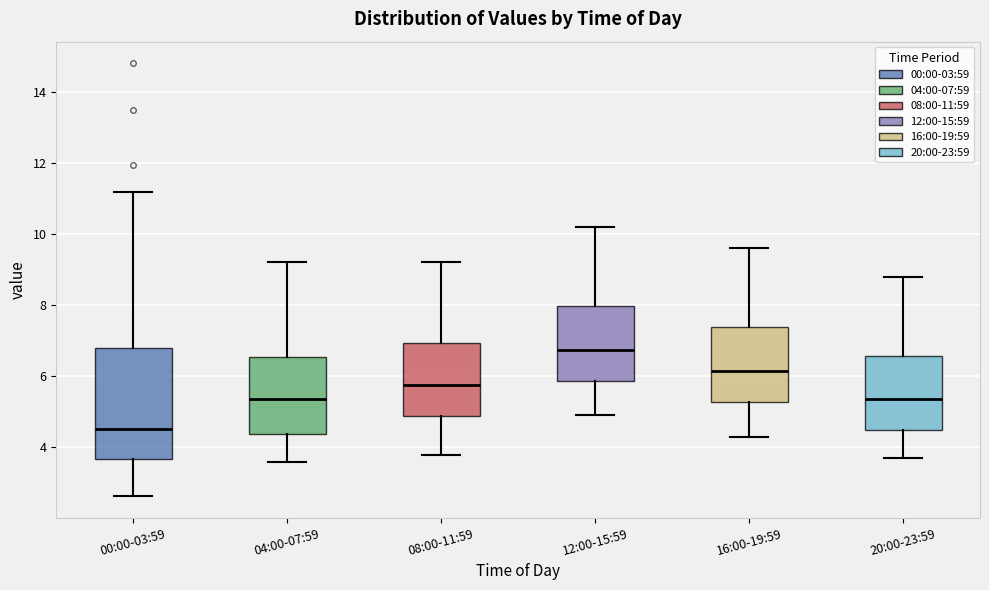

Reading left to right, transcribe this box plot: for each box, give where its median line is, the range the box spans, and where its two whiskers end, as read against the y-axis. The values are not printed on the chart, so give them approximately, as read against the axis.

00:00-03:59: median 4.6, box 3.6 to 6.8, whiskers 2.6 to 11.2
04:00-07:59: median 5.4, box 4.4 to 6.6, whiskers 3.6 to 9.2
08:00-11:59: median 5.8, box 4.8 to 7.0, whiskers 3.8 to 9.2
12:00-15:59: median 6.8, box 5.8 to 8.0, whiskers 5.0 to 10.2
16:00-19:59: median 6.2, box 5.2 to 7.4, whiskers 4.4 to 9.6
20:00-23:59: median 5.4, box 4.6 to 6.6, whiskers 3.8 to 8.8